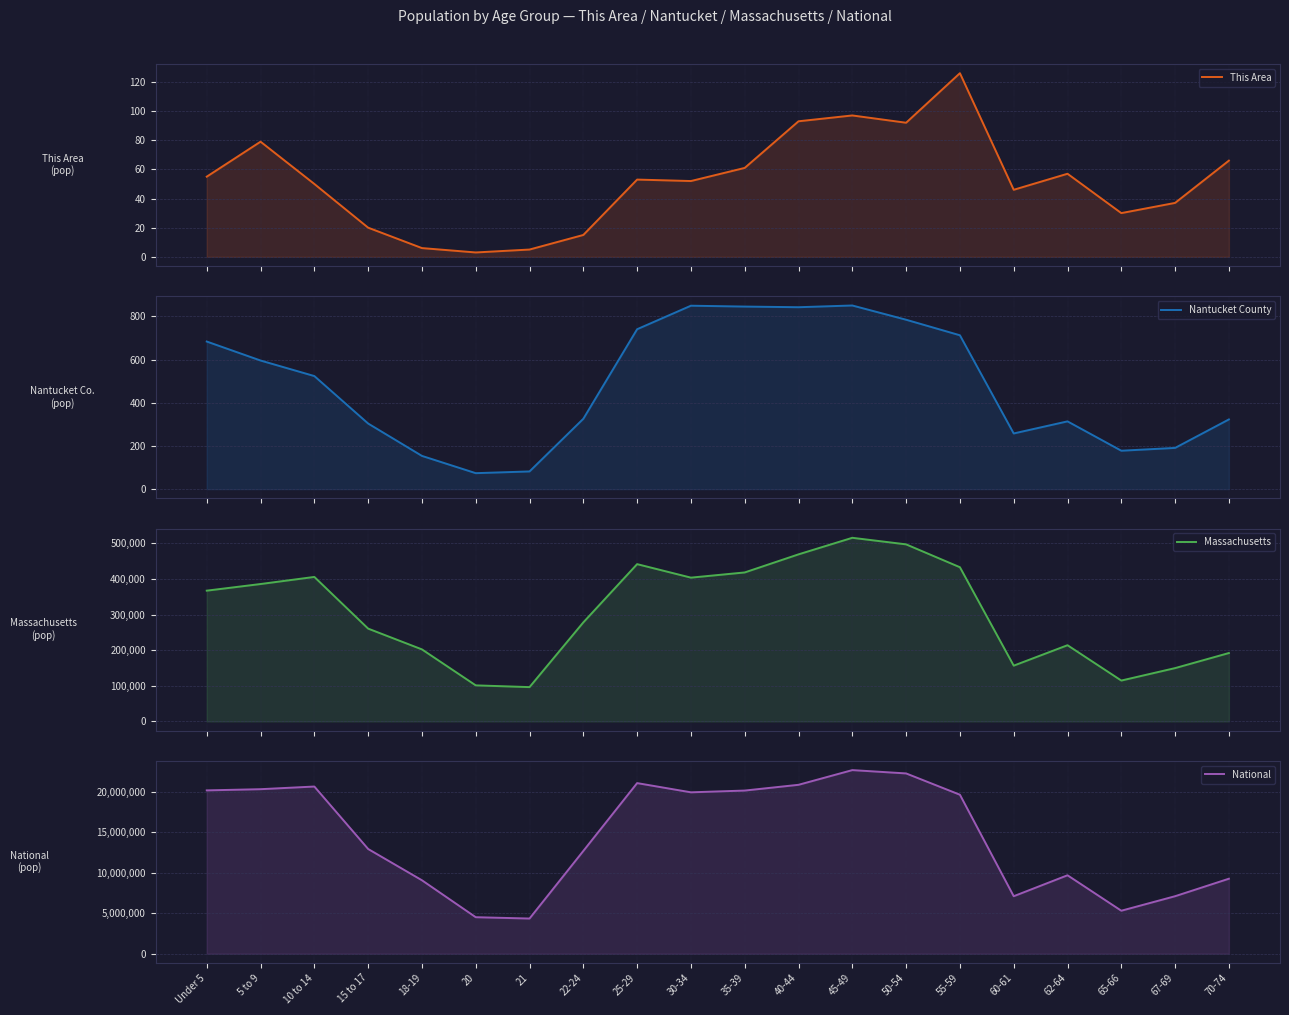

Reading right to left, extract all data points from this chart.

This Area: 66	37	30	57	46	126	92	97	93	61	52	53	15	5	3	6	20	50	79	55
Nantucket County: 323	191	178	314	258	713	785	851	843	846	850	741	326	82	74	154	304	524	596	684
Massachusetts: 192001	149701	114758	213953	156594	432822	497001	515434	468954	418195	403616	441525	278048	96372	101248	202220	260536	405613	385687	367087
National: 9278166	7115361	5319902	9704197	7113727	19664805	22298125	22708591	20890964	20179642	19962099	21101849	12712576	4354294	4519129	9086089	12954254	20677194	20348657	20201362